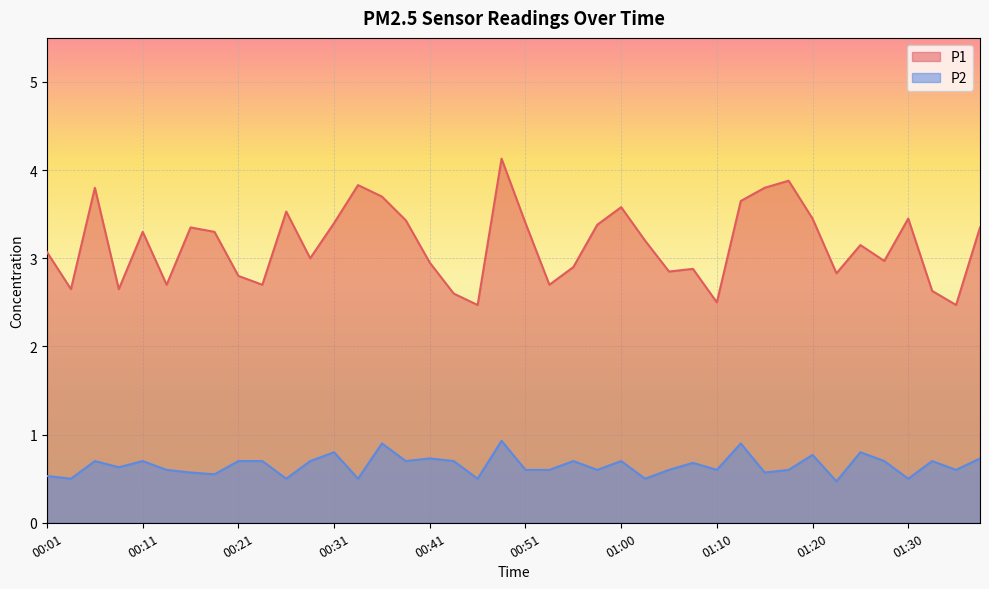

The value of P1 at 01:22 is 1.7. True or false?

False